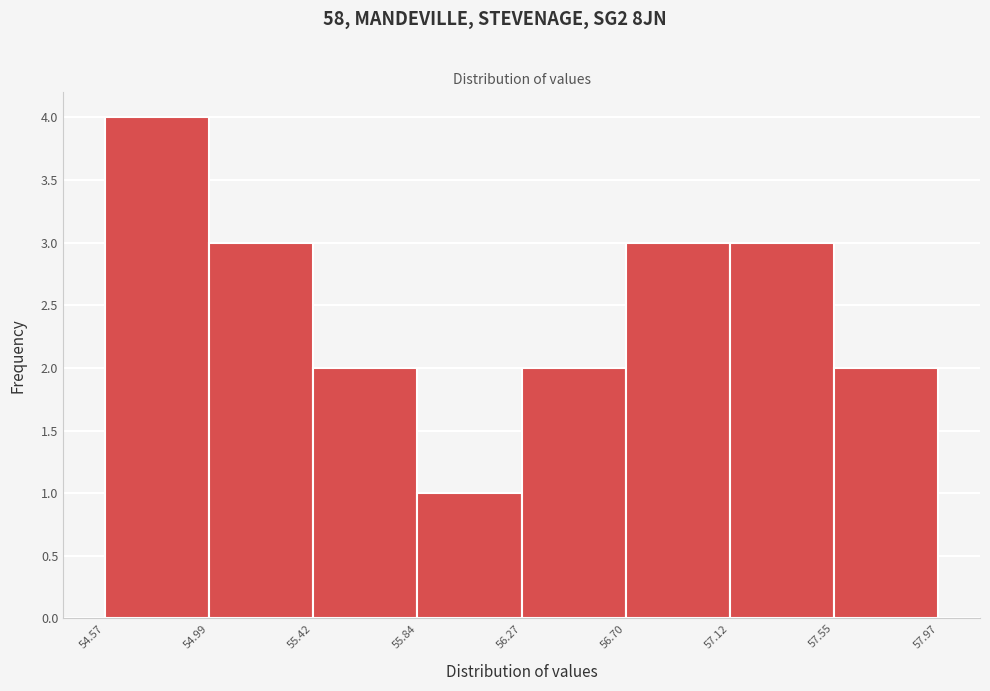

Which range on the x-axis has the tallest bar?

54.57 to 54.99